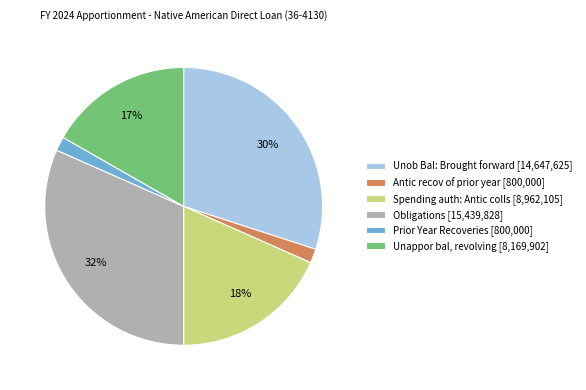

Which has a higher value, Unappor bal, revolving [8,169,902] or Spending auth: Antic colls [8,962,105]?

Spending auth: Antic colls [8,962,105]